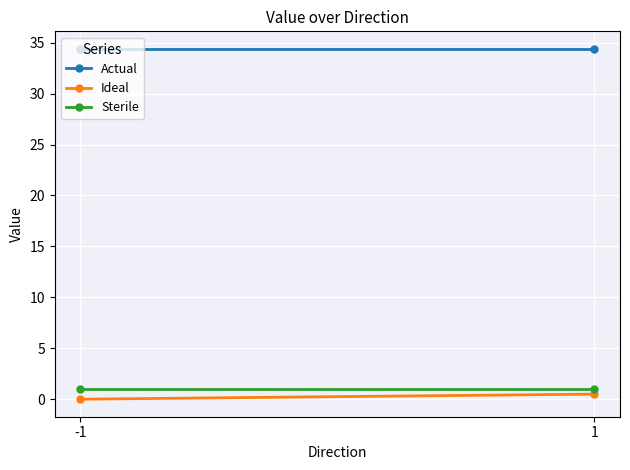

Which label corresponds to the largest value in the chart?

-1